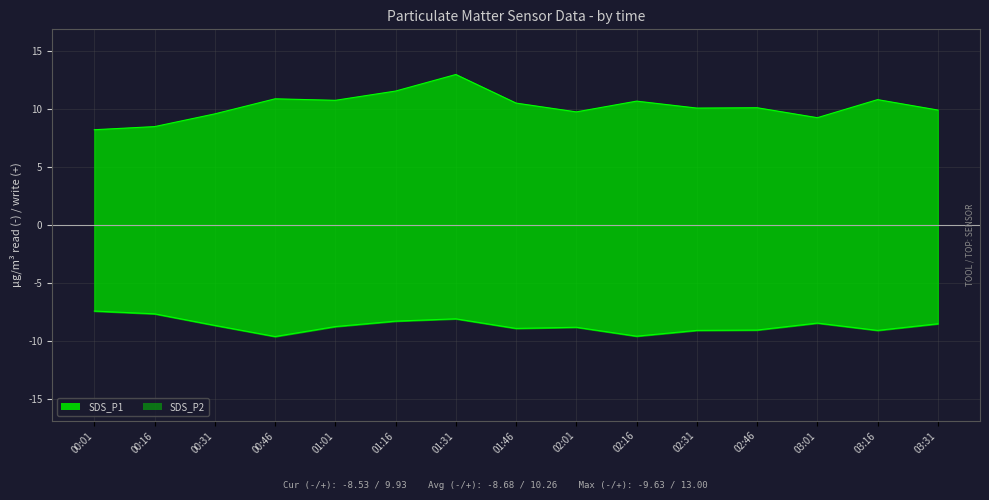

At how many categories does at least one series exceed 3?

15